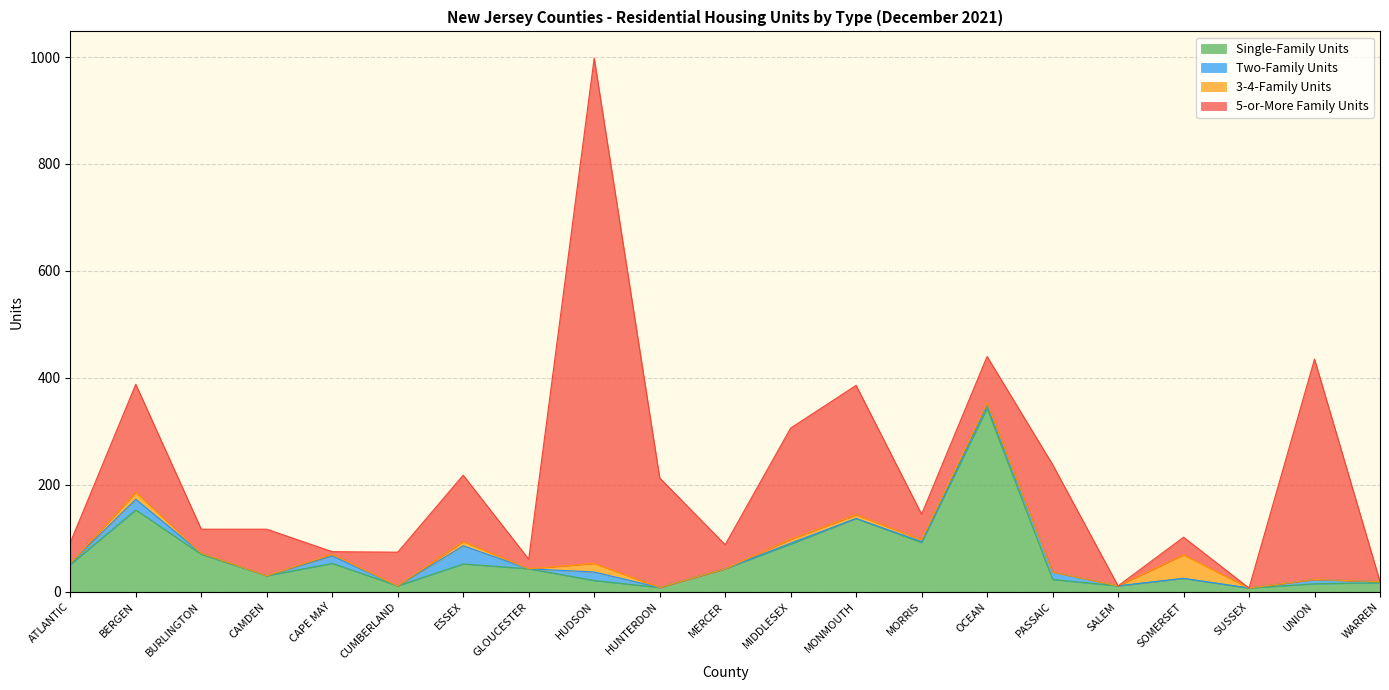

At which label does 5-or-More Family Units reach its peak?

HUDSON